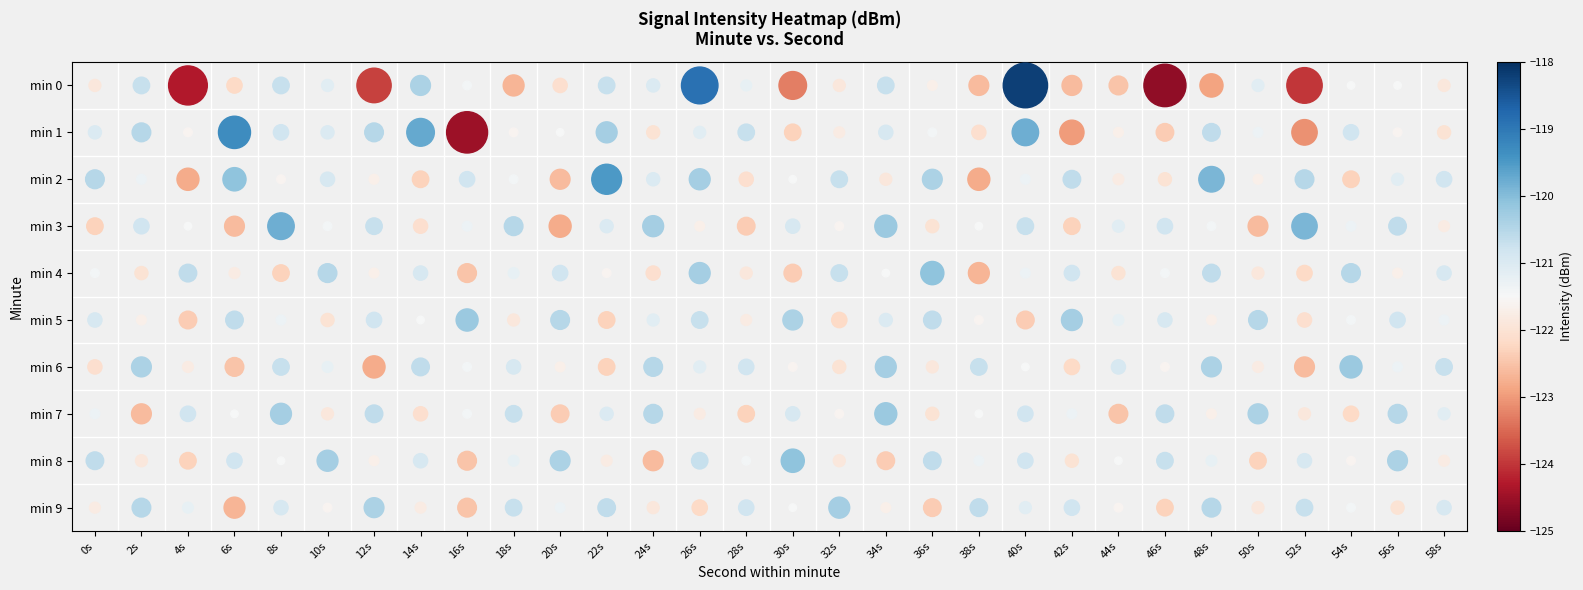

Rank the series at 24s from lowest to highest value.

min 8, min 4, min 1, min 9, min 5, min 0, min 2, min 6, min 7, min 3